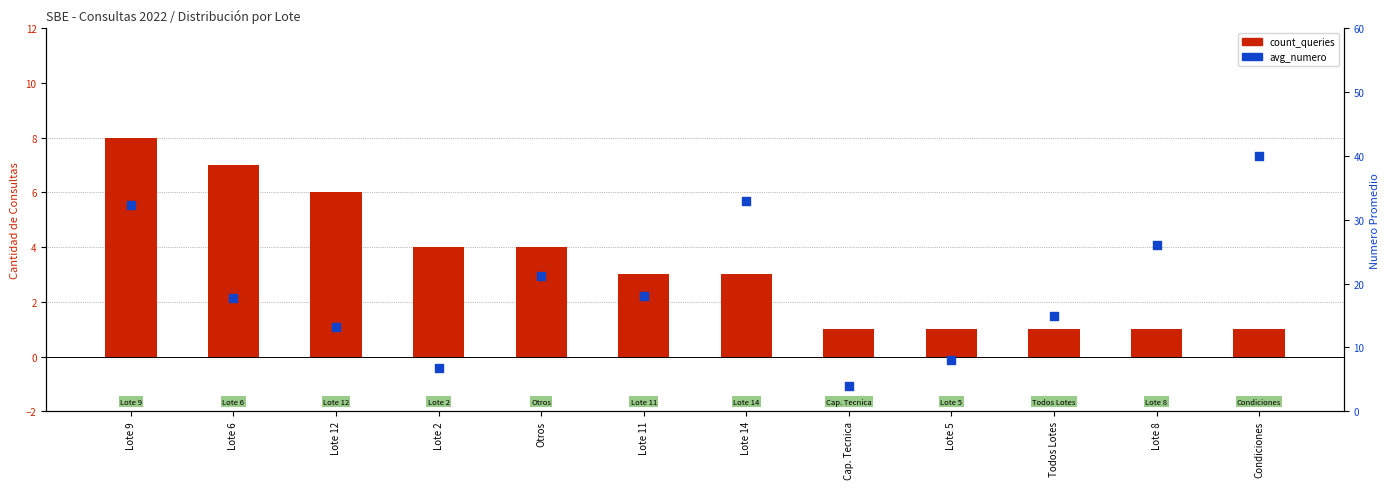

At how many categories does at least one series exceed 35?

1